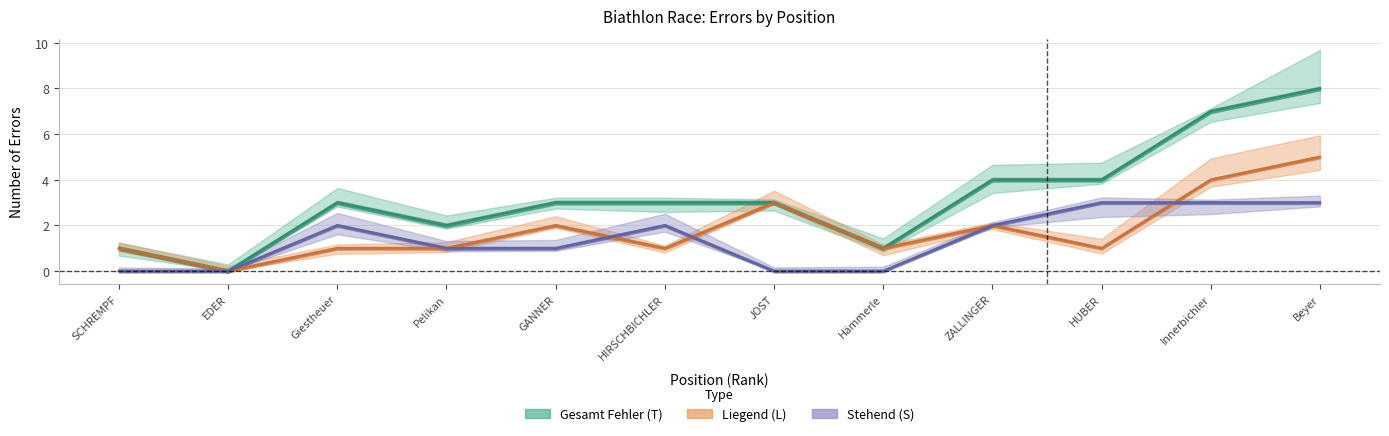

Which series changed the most between SCHREMPF and Innerbichler?

Gesamt Fehler (T)